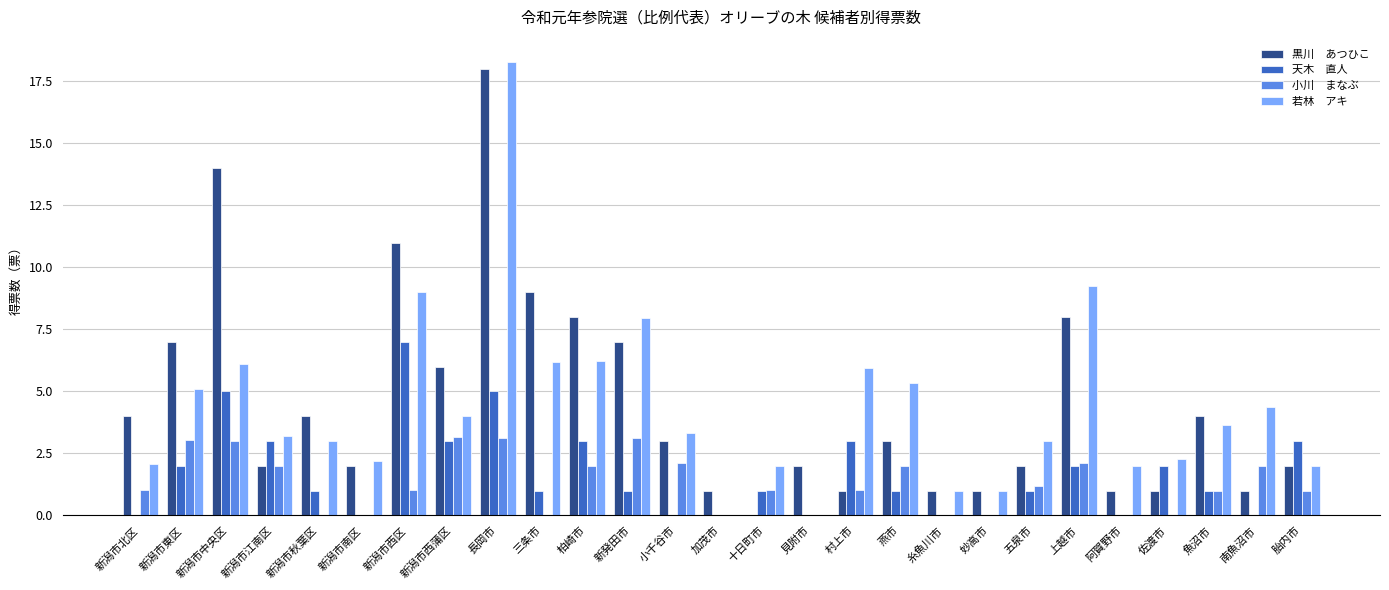

What is the maximum value shown in the chart?

18.3